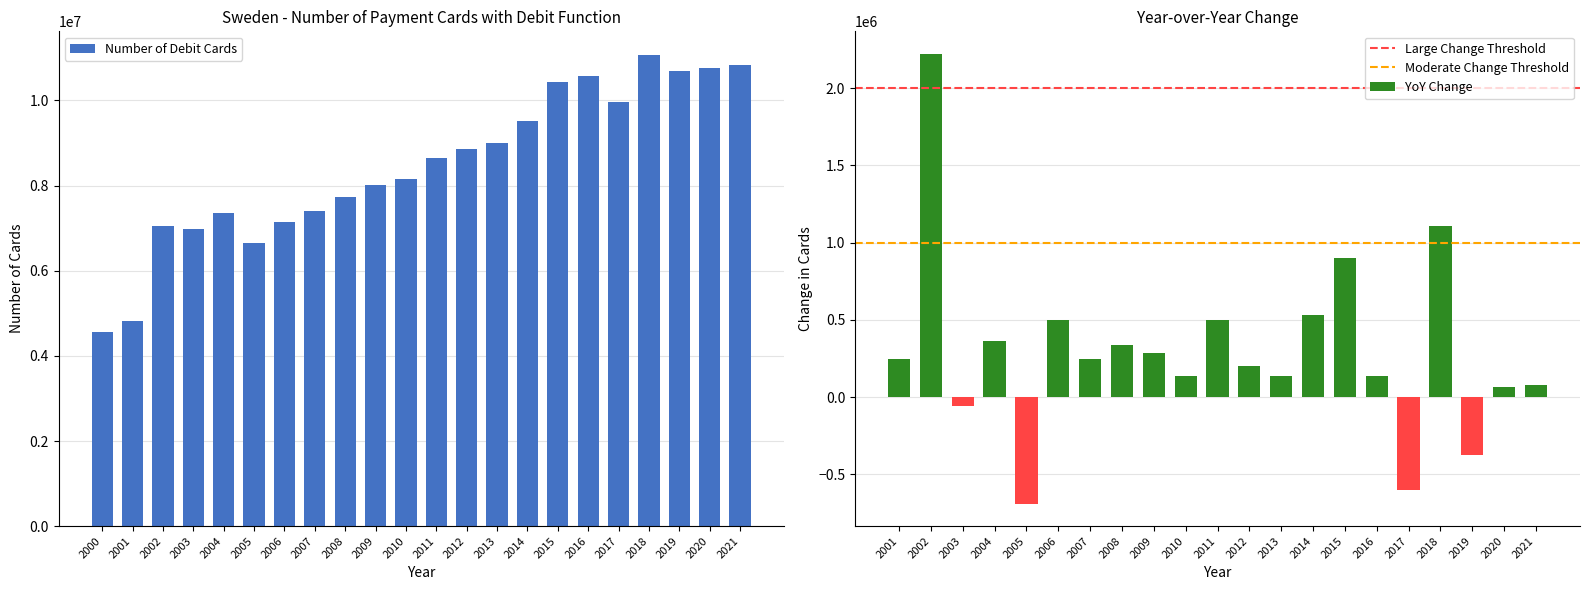

What is the sum of all values?

186266166